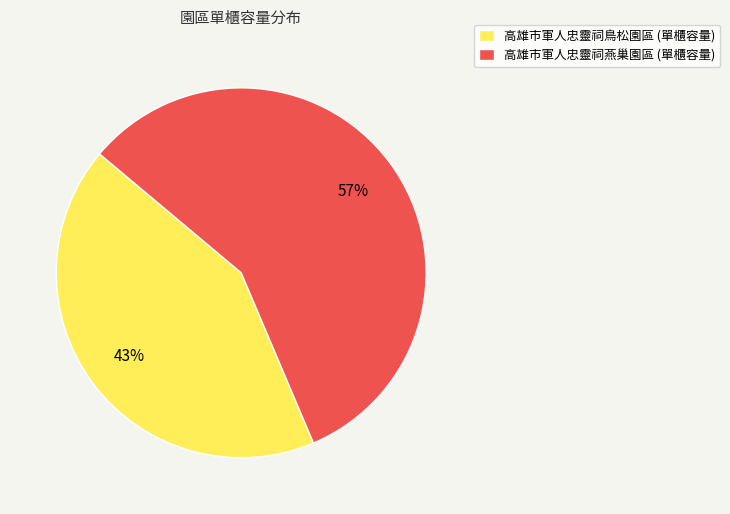

What percentage is the 高雄市軍人忠靈祠鳥松園區 slice, to the nearest percent?

43%